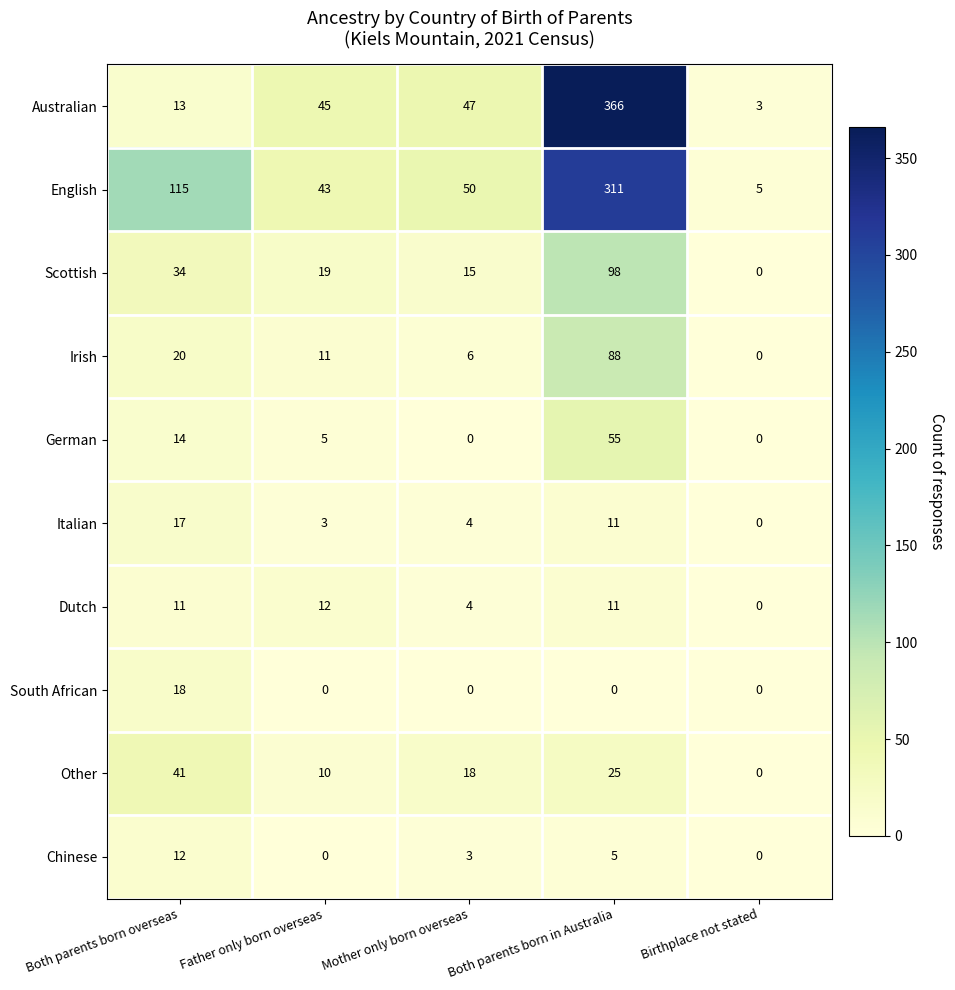

What is the difference between the second highest and second lowest values in the Australian series?

34